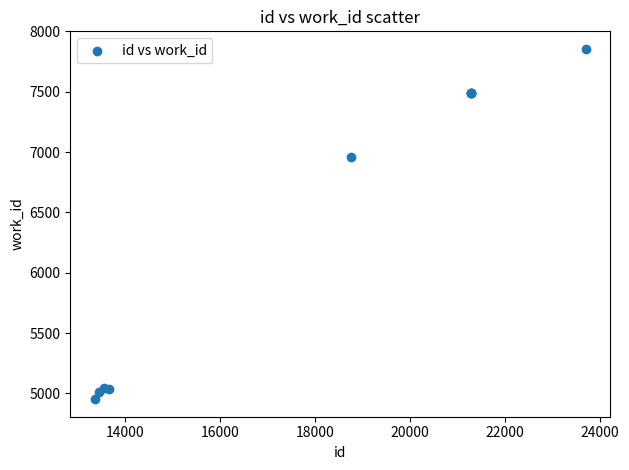

What Y value in the scatter plot is closest to 6404?

6958